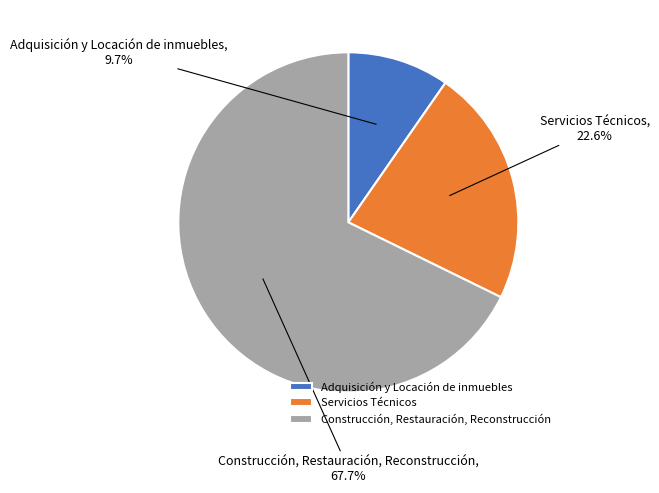

How much of the chart is everything except Adquisición y Locación de inmuebles?

90.3%